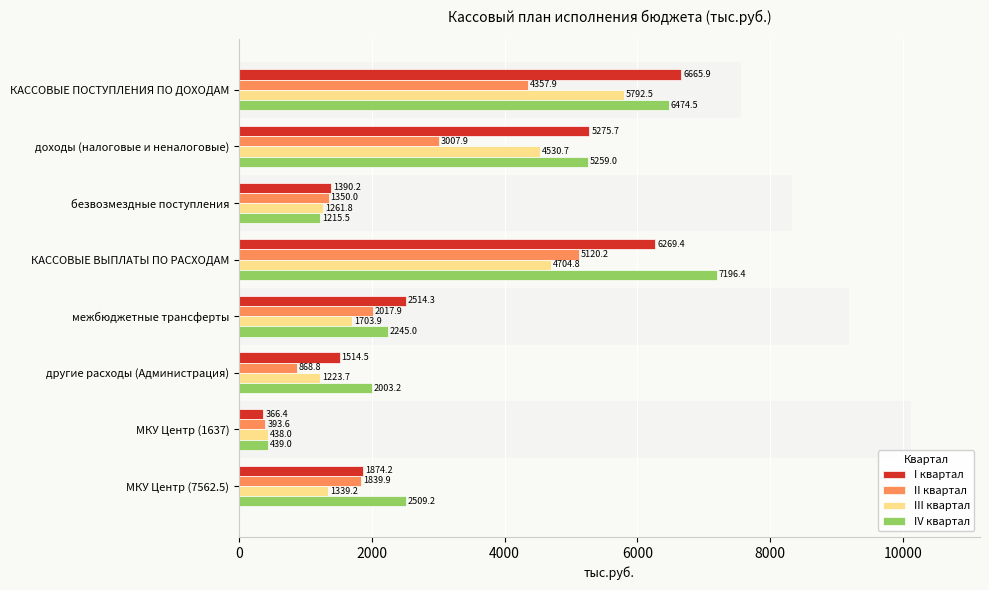

What is the greatest value displayed?

7196.4